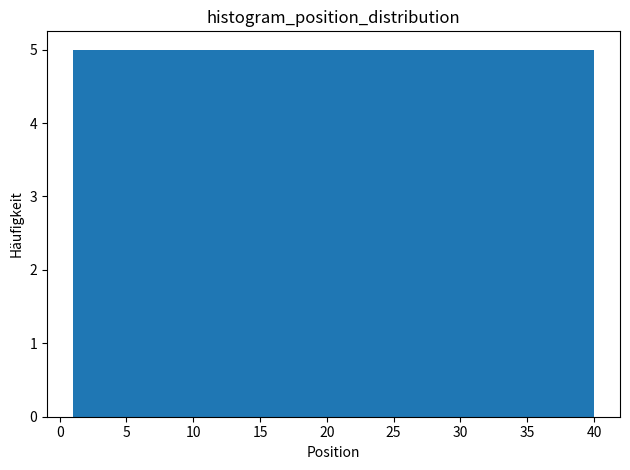

Reading left to right, list every bar in this chart as the range it spans on the x-axis followed by its height. Neither the bar edges nor the heights are printed on the chart, so give them approximately, as read against the axes.

1.0 to 6.0: 5
6.0 to 11.0: 5
11.0 to 15.5: 5
15.5 to 20.5: 5
20.5 to 25.5: 5
25.5 to 30.5: 5
30.5 to 35.0: 5
35.0 to 40.0: 5